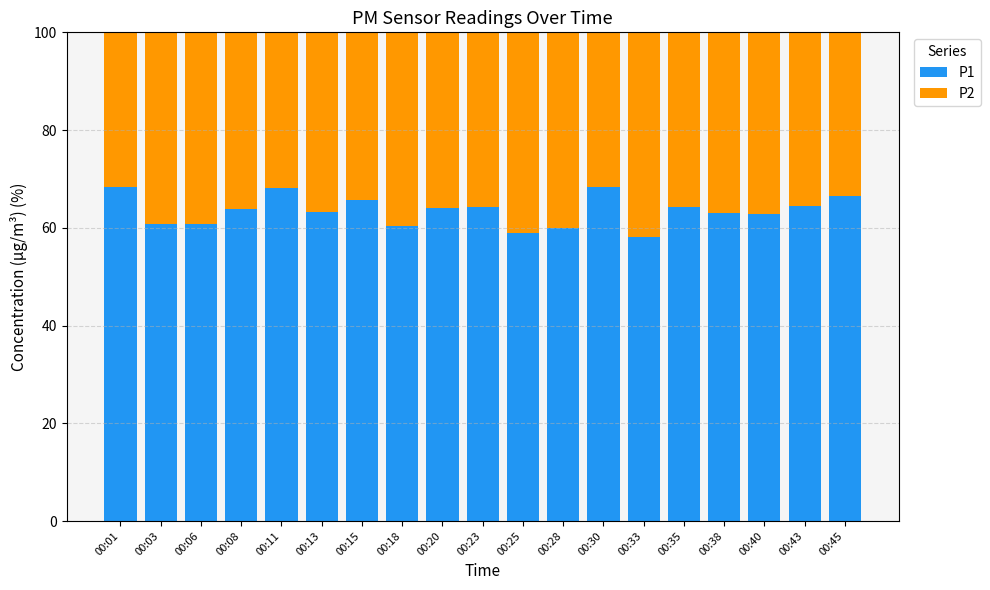

What is the highest value of the P1 series?

68.3